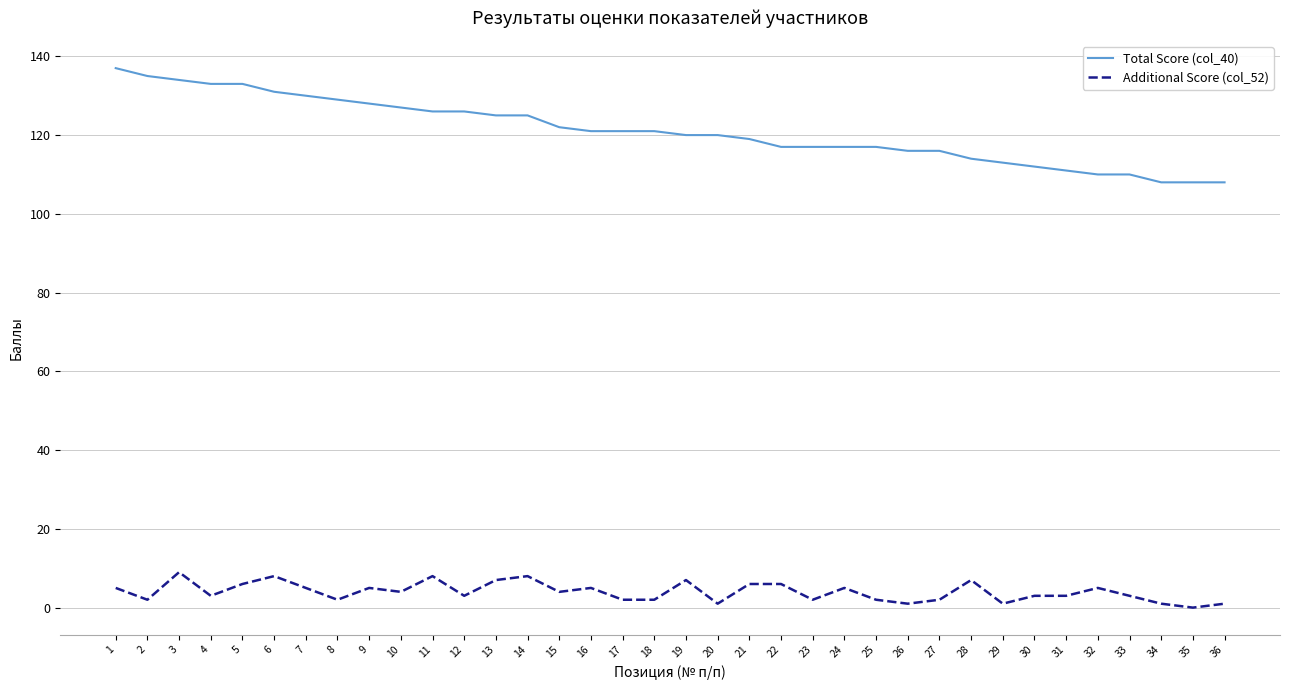

How many lines are shown in the chart?

2